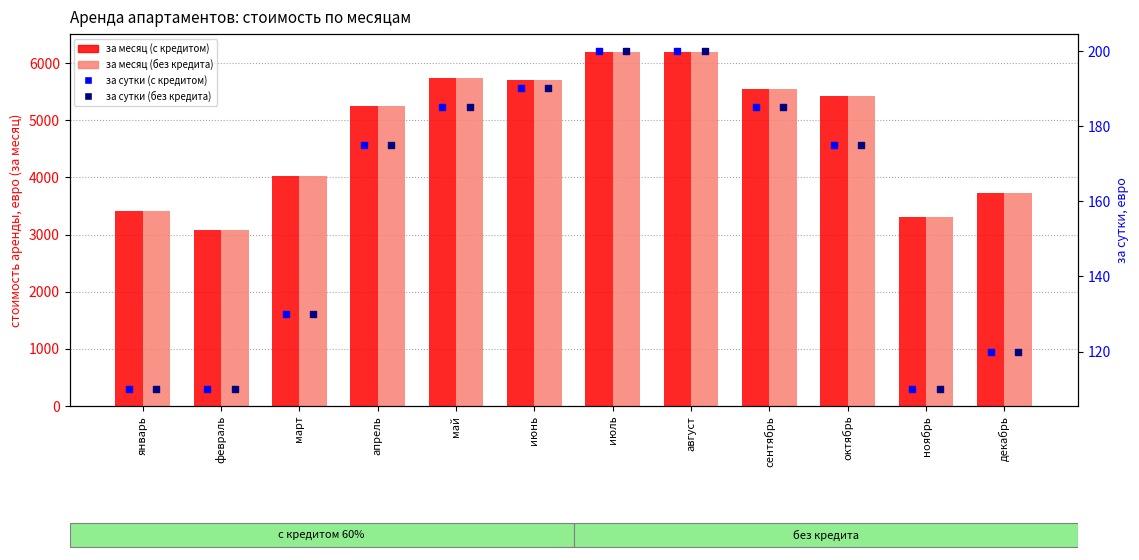

Which series has the largest total across all categories?

за месяц (с кредитом)